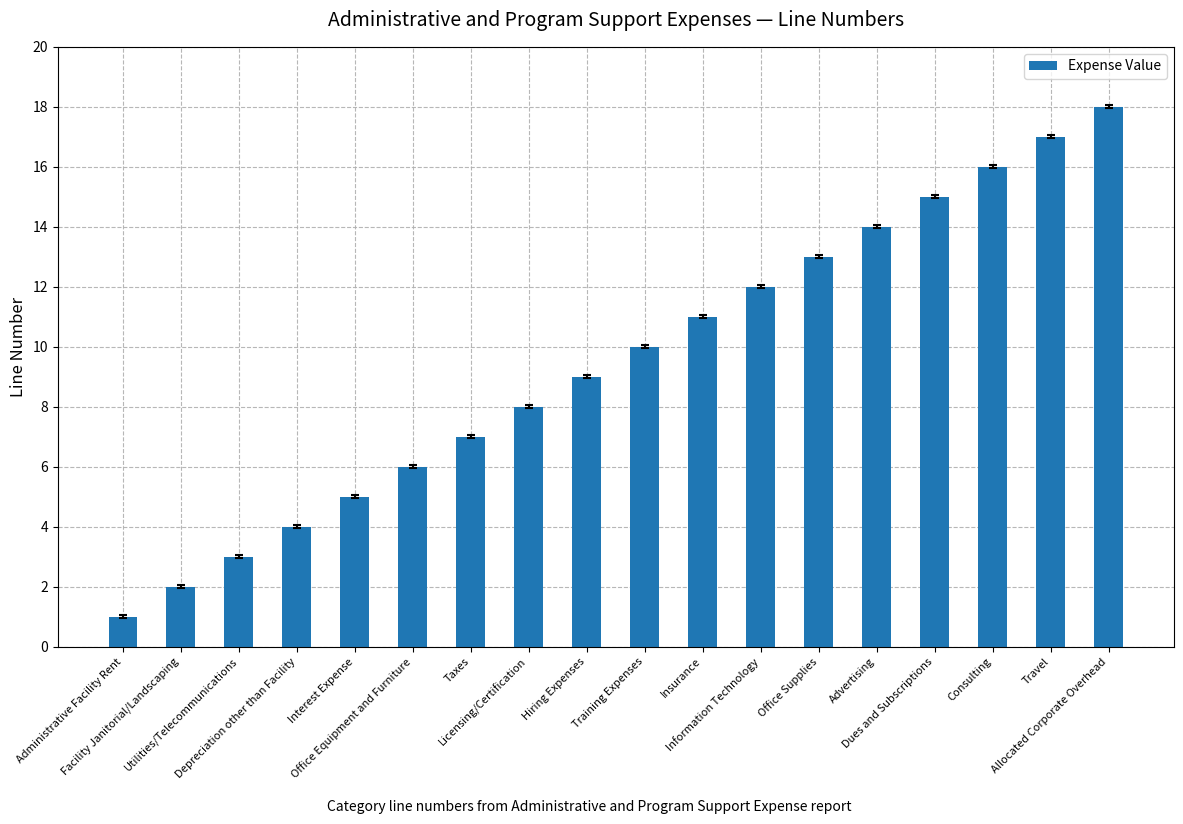

How many bars are there in total?

18